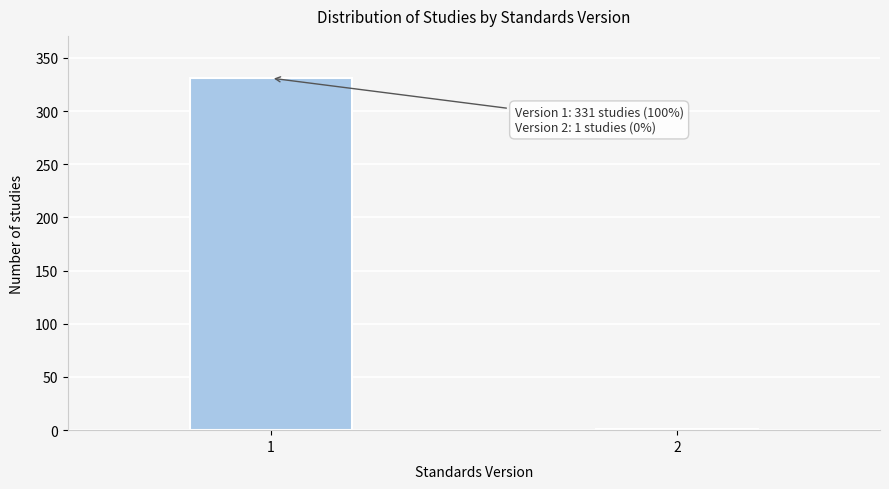

Reading left to right, transcribe all the data shown in this chart.

1=331	2=1